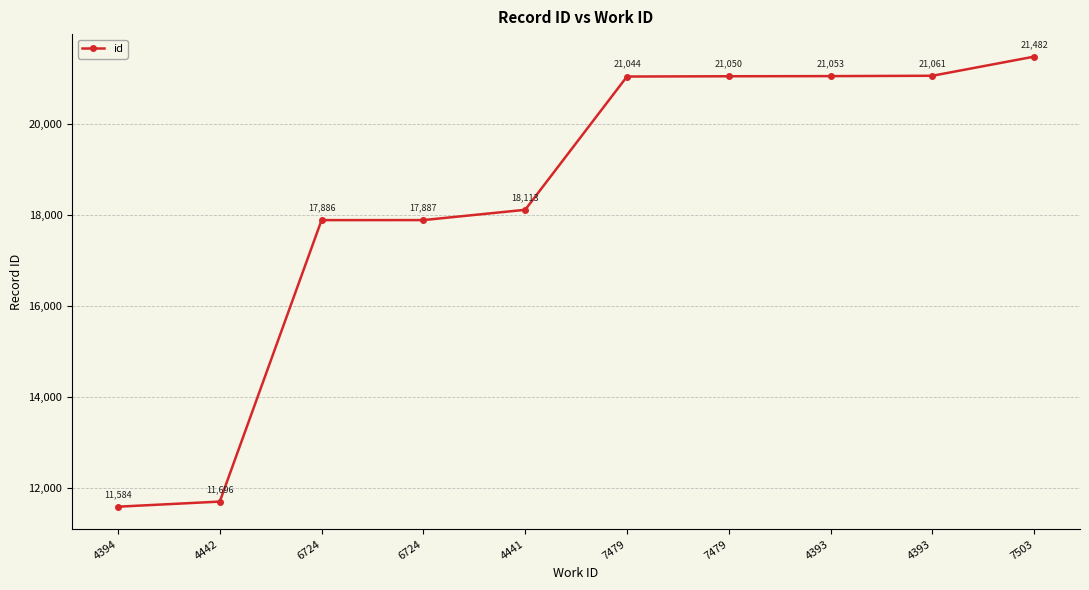

True or false: there are more than 2 points higher than both neighbors.

False